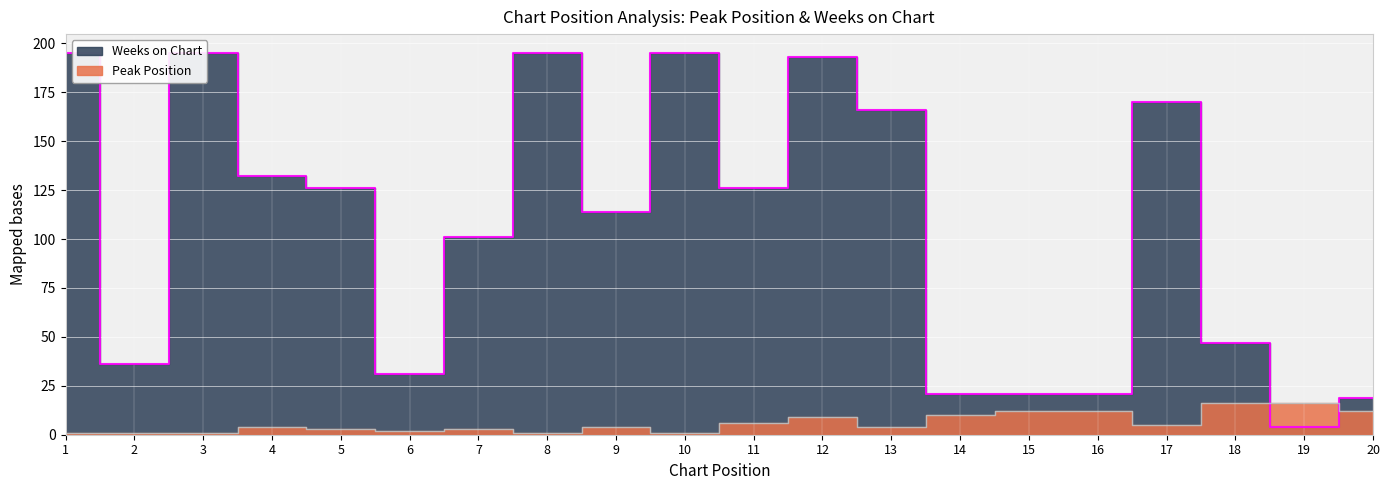

What is the total value across all series at 8?

196